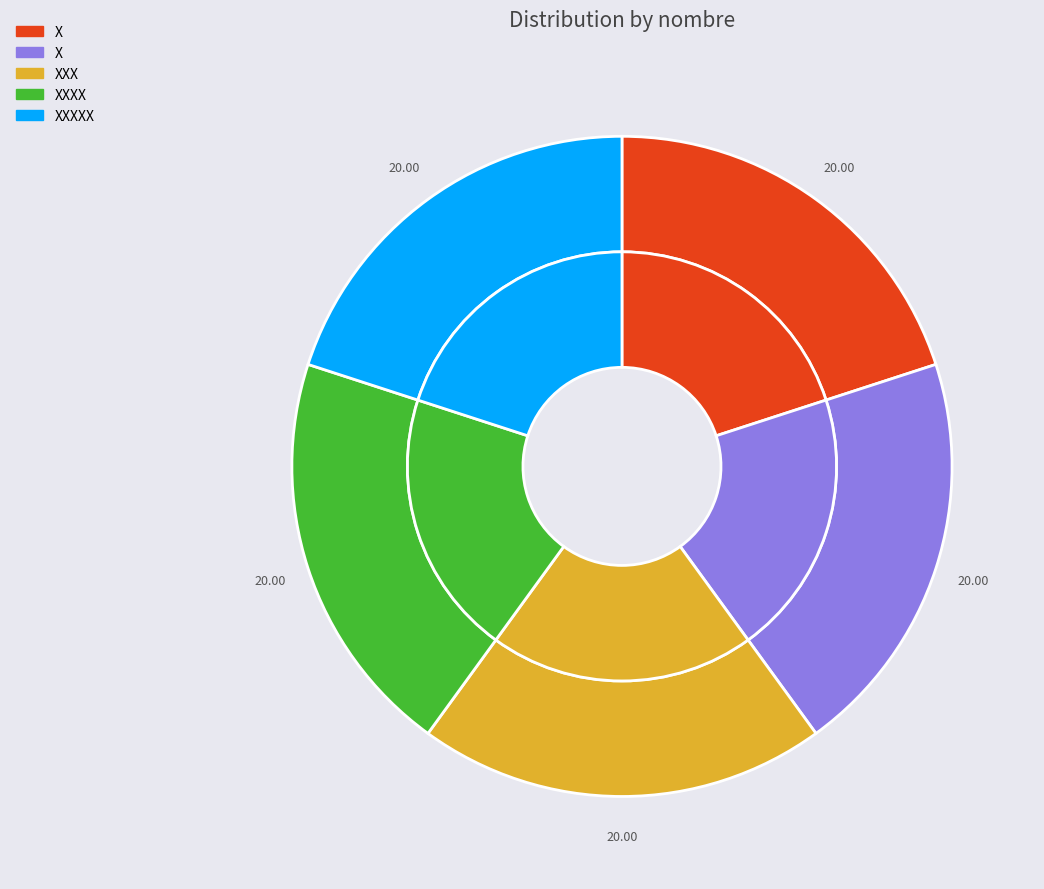

What percentage do XXX and X together represent?

40.0%